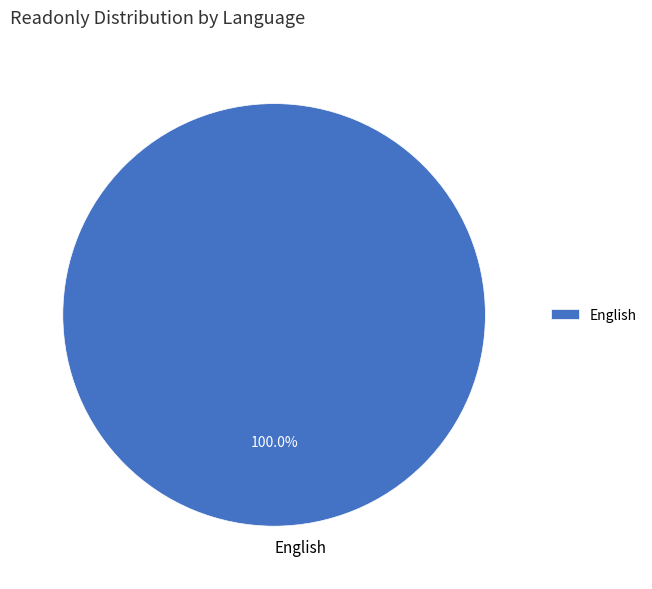

Which category accounts for the majority?

English